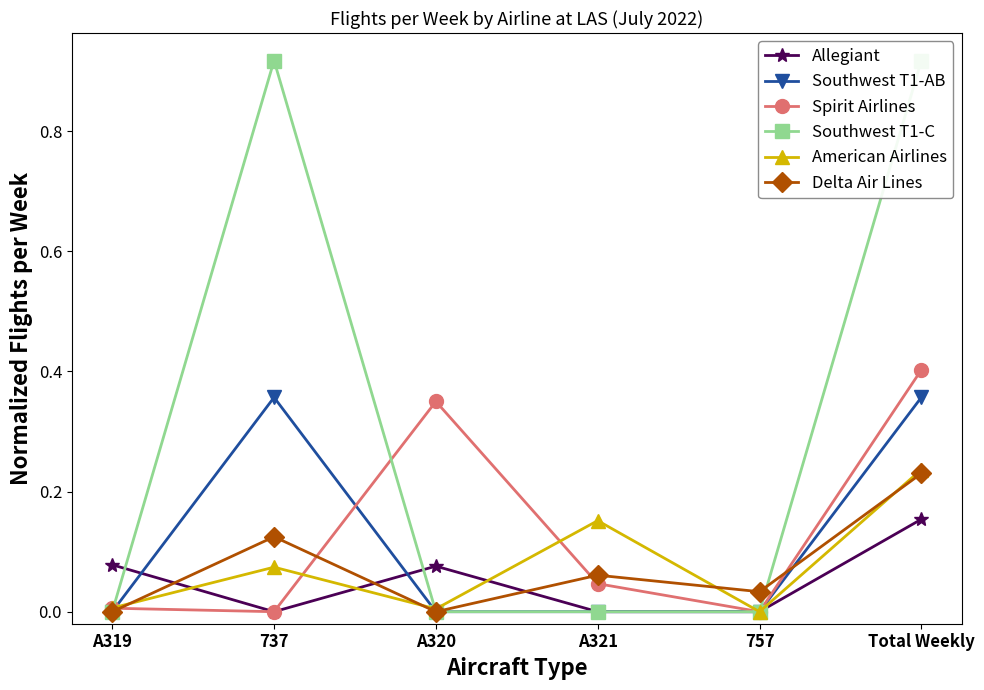

Where is the first local minimum for American Airlines?

A320